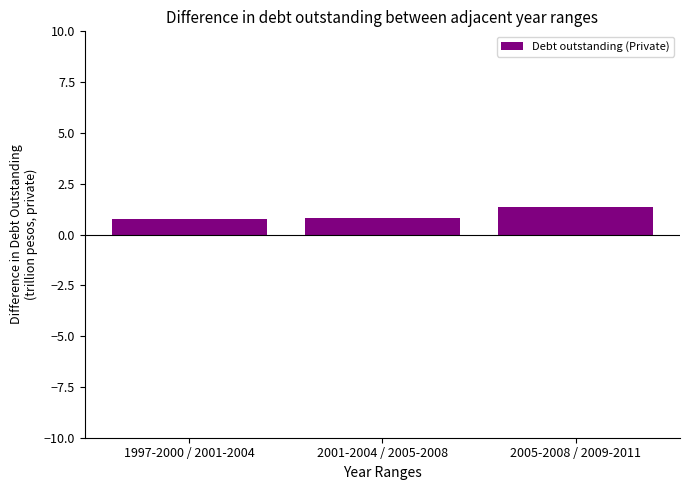

What value does the data have at 2005-2008 / 2009-2011?

1.4